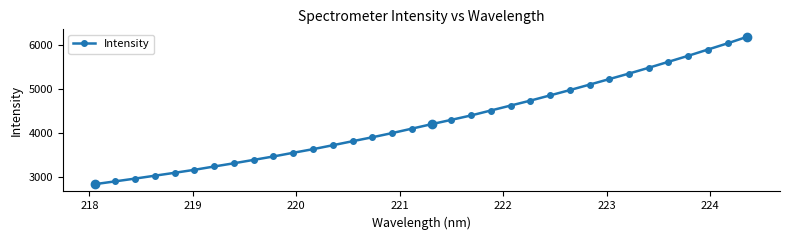

How many values in the Intensity series exceed 4202?

17